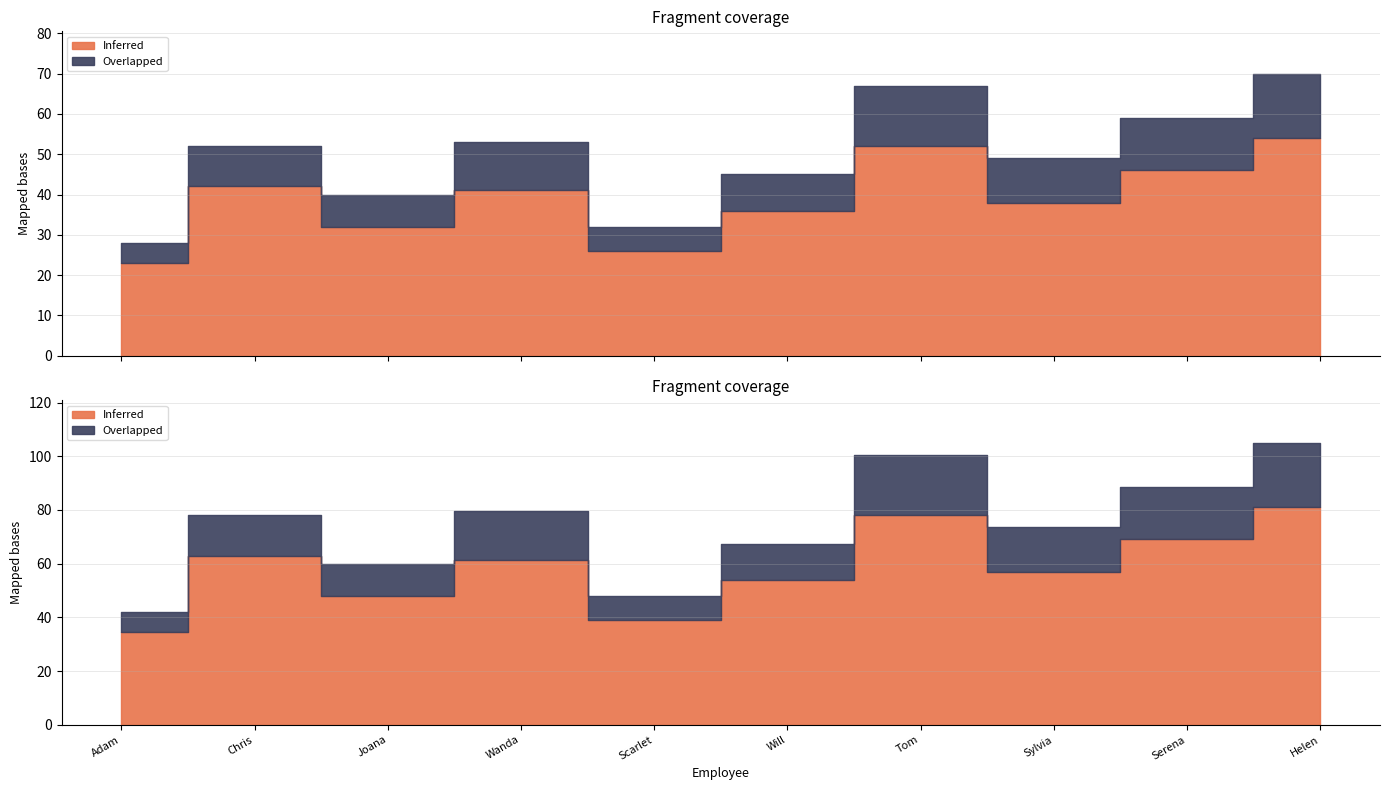

What is the label of the 6th point from the right?

Scarlet